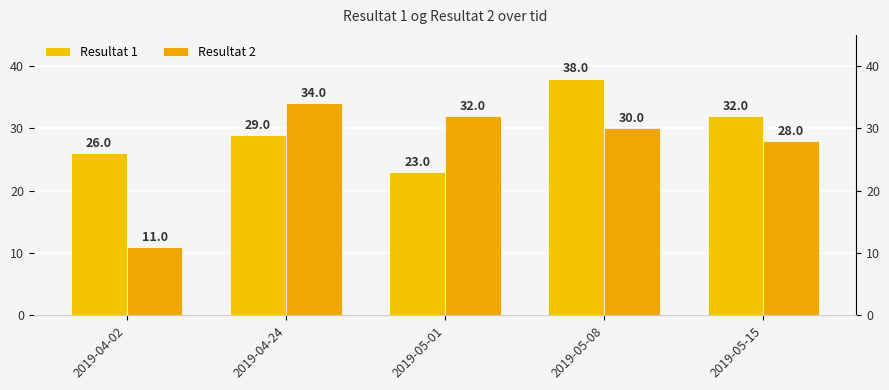

Rank the series by their average value, from highest to lowest.

Resultat 1, Resultat 2